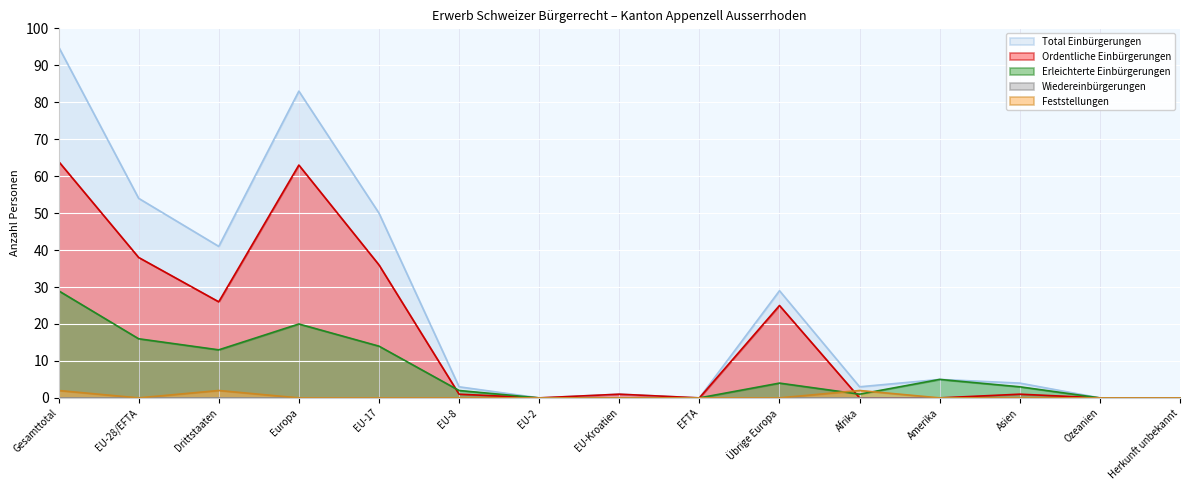

In Total Einbürgerungen, how many points are lower than both neighbors (excluding endpoints)?

4